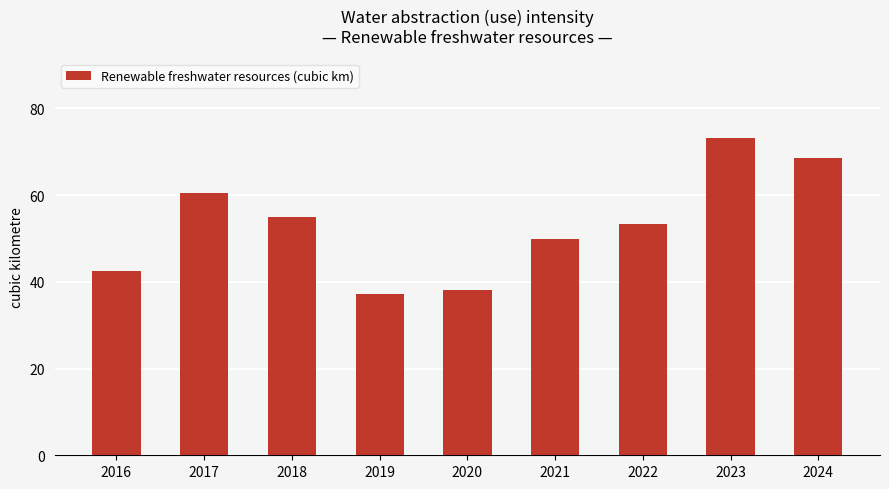

Reading right to left, extract all data points from this chart.

2024=68.5	2023=73.2	2022=53.4	2021=49.8	2020=38.1	2019=37.3	2018=55.0	2017=60.4	2016=42.4